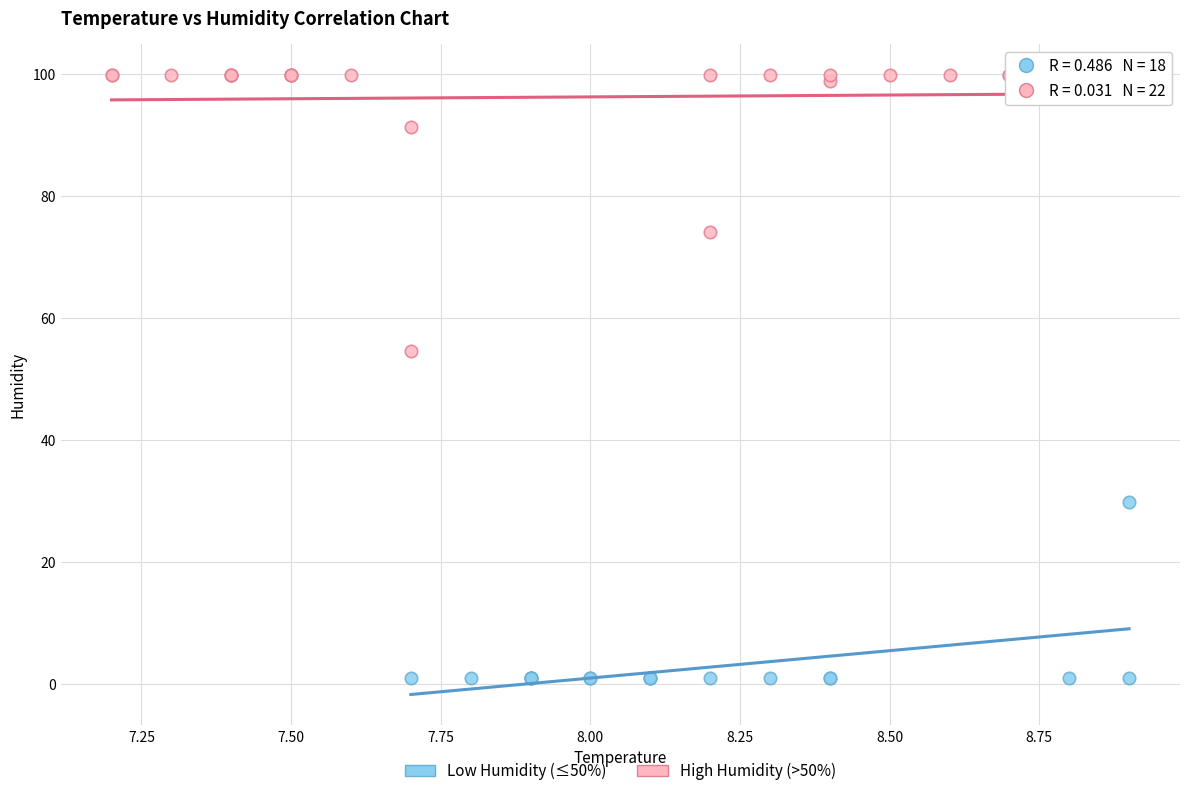

What are all the series names shown in the legend?

Low Humidity (≤50%), High Humidity (>50%)